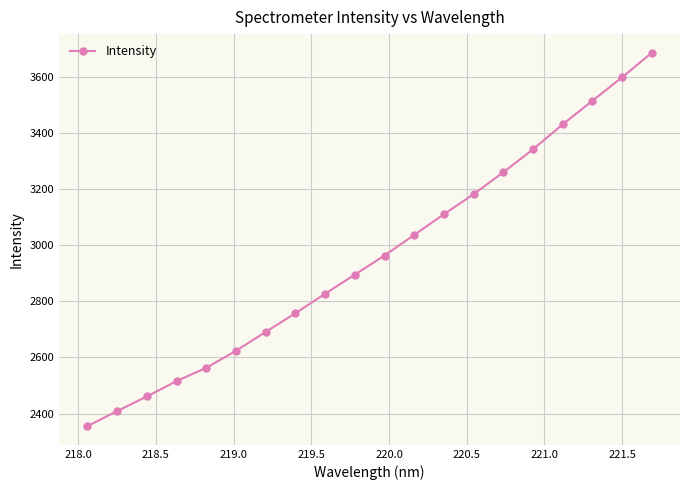

What is the value of the 6th point from the left?

2623.6